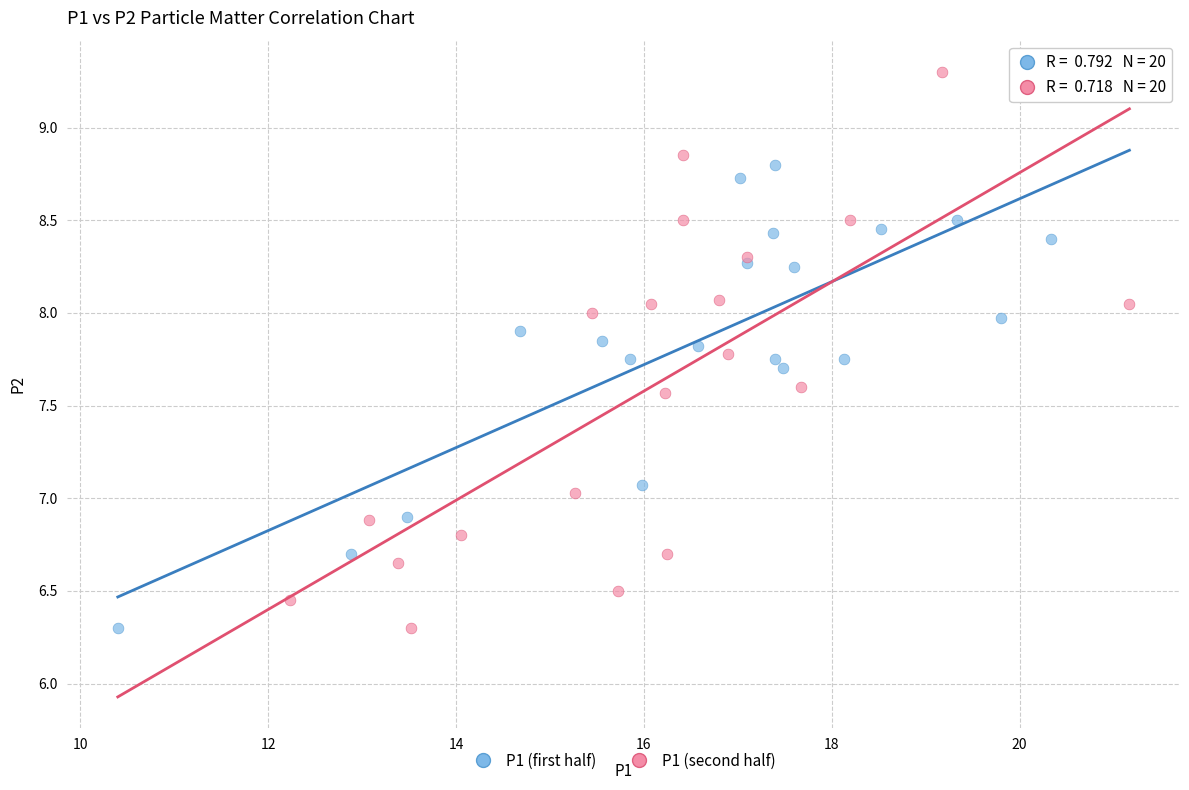

Which series has the largest Y range (max minus min)?

P1 (second half)